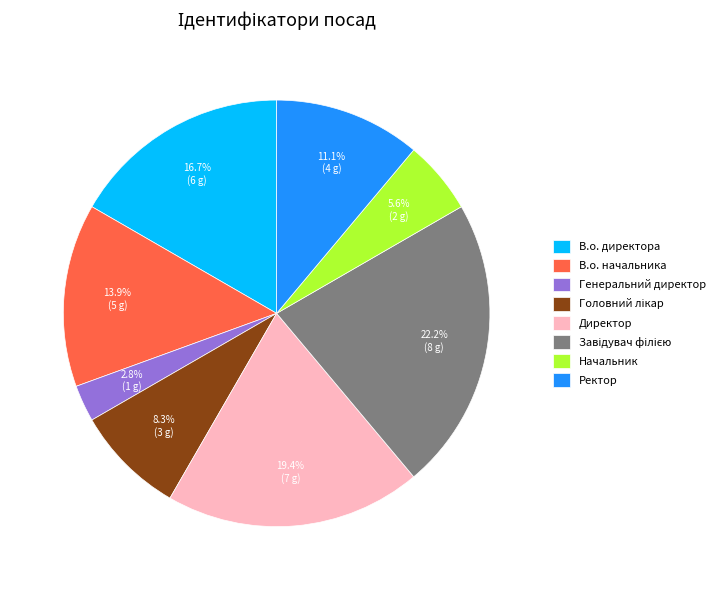

What percentage is NOT represented by Ректор?

88.9%